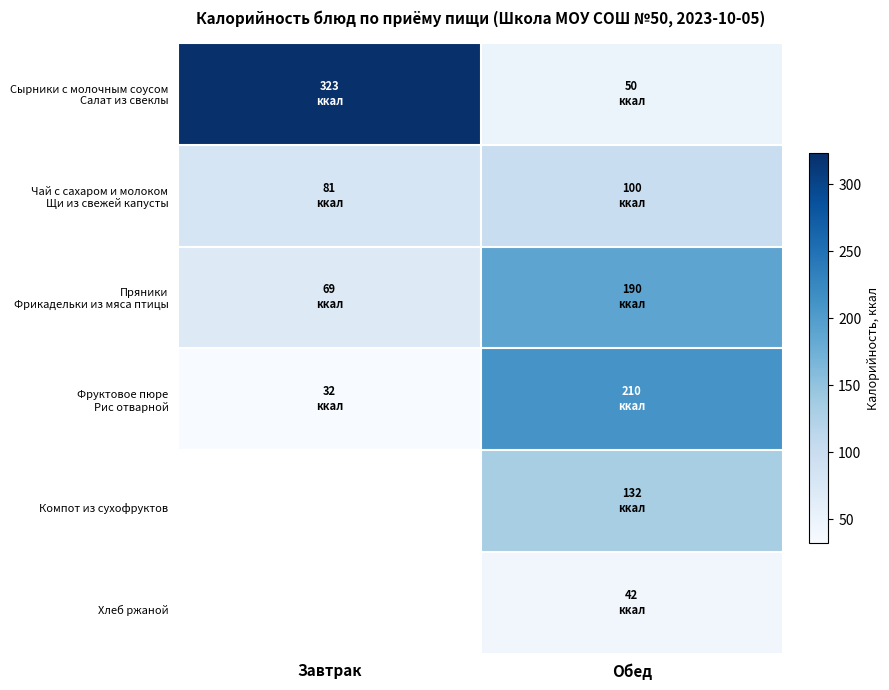

Count the Фруктовое пюре Рис отварной values in the range 32 to 210.

2